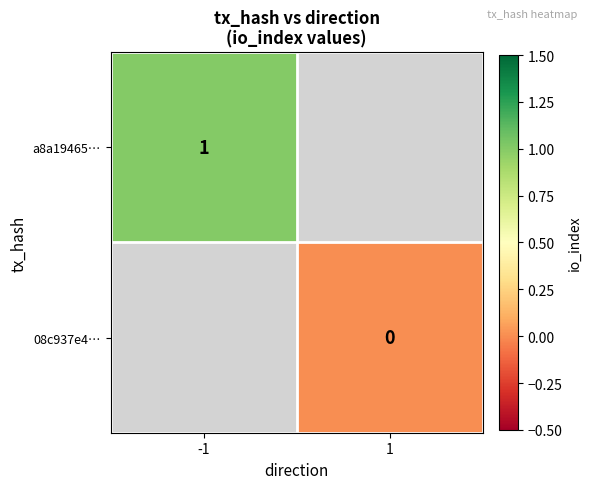

The a8a19465… series shows 1 at -1. True or false?

True